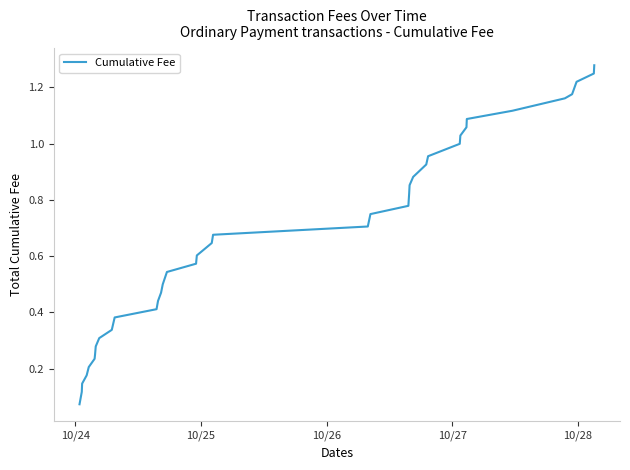

How many lines are shown in the chart?

1